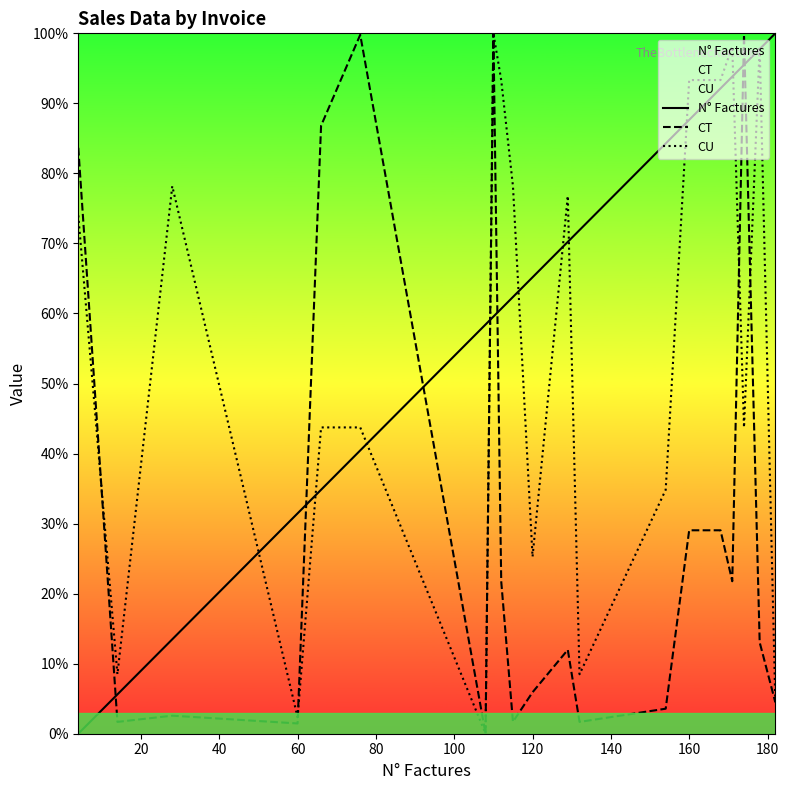

Rank the series by their average value, from lowest to highest.

CT, CU, N° Factures